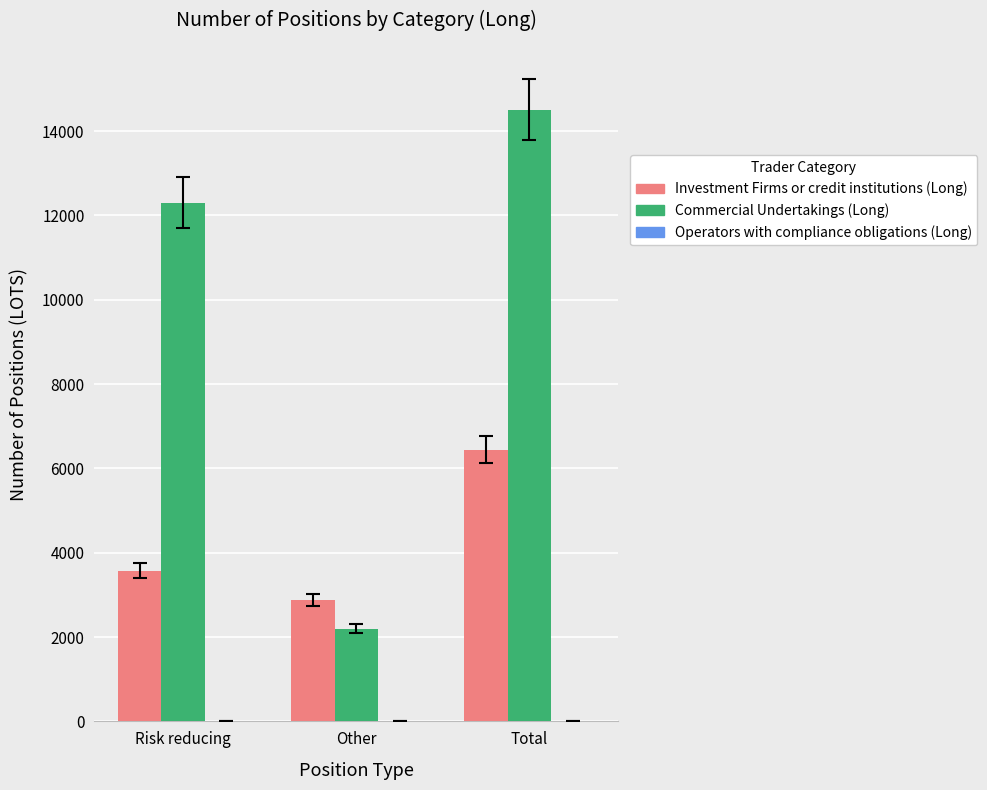

Which series has the largest total across all categories?

Commercial Undertakings (Long)